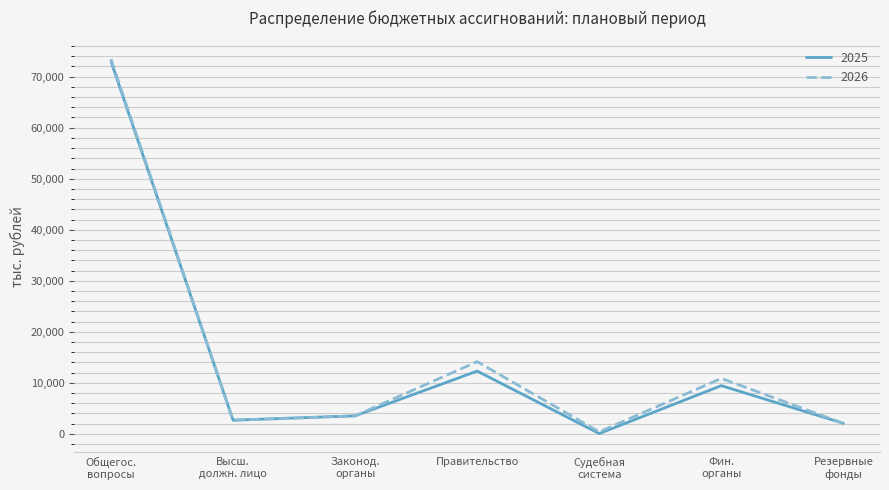

At which category does 2025 reach its first local peak?

Правительство